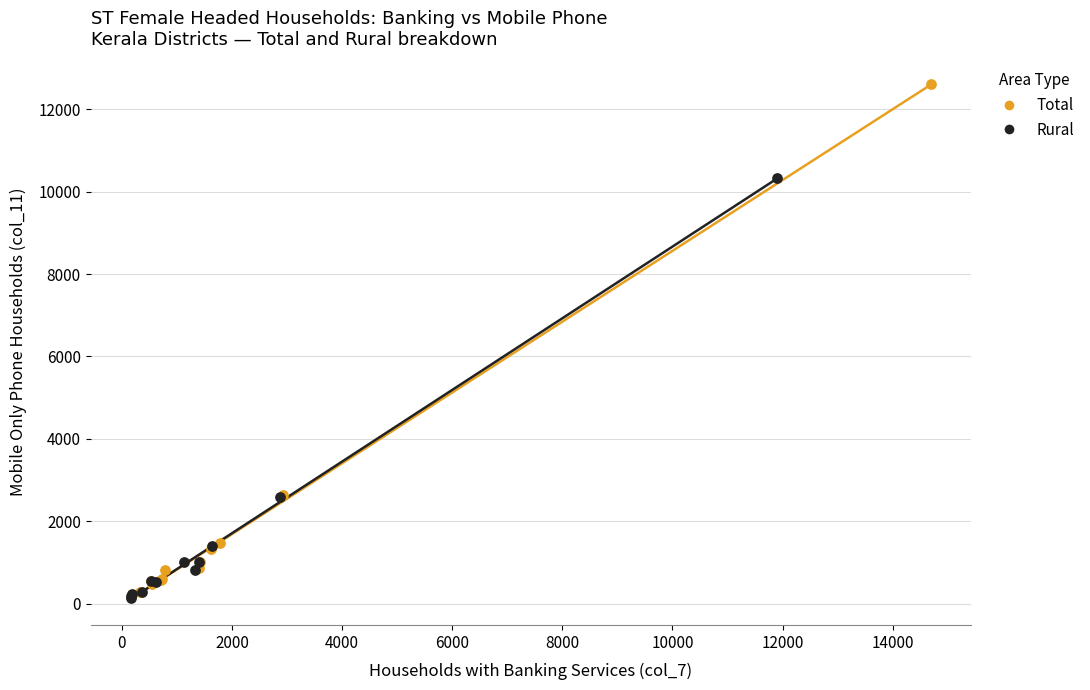

Which series contains the highest Y value?

Total